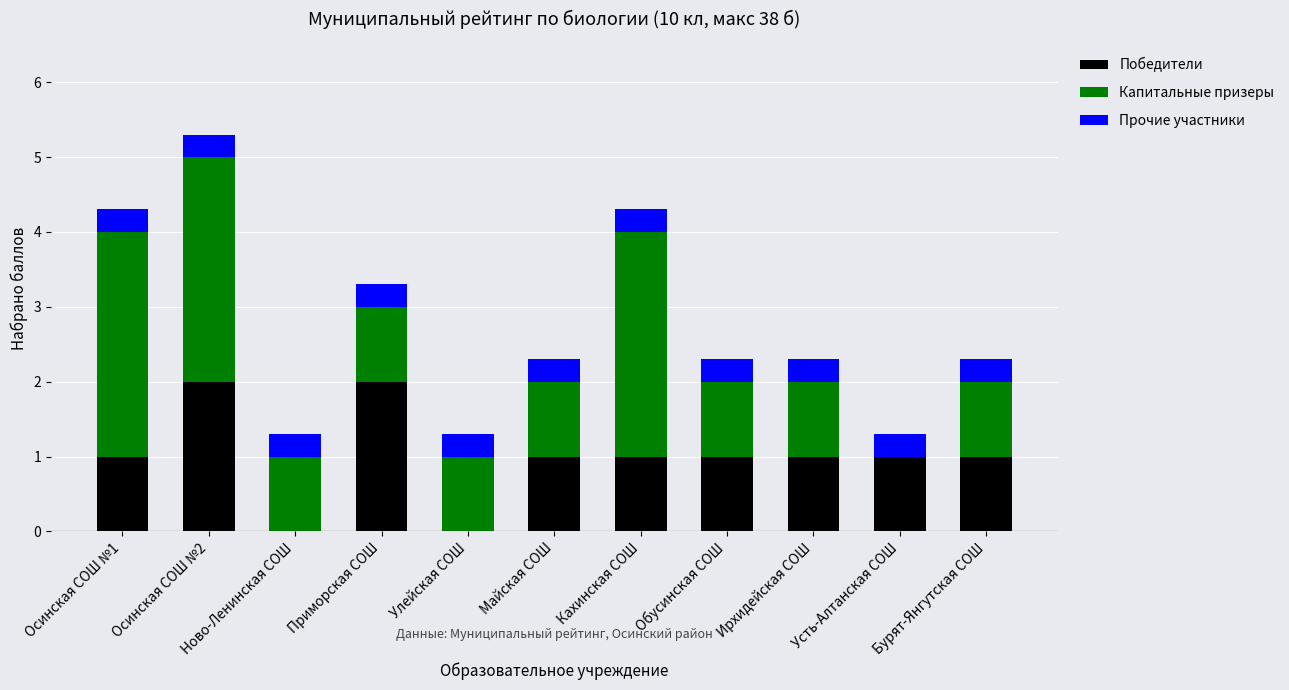

What is the total value across all series at Усть-Алтанская СОШ?

1.3